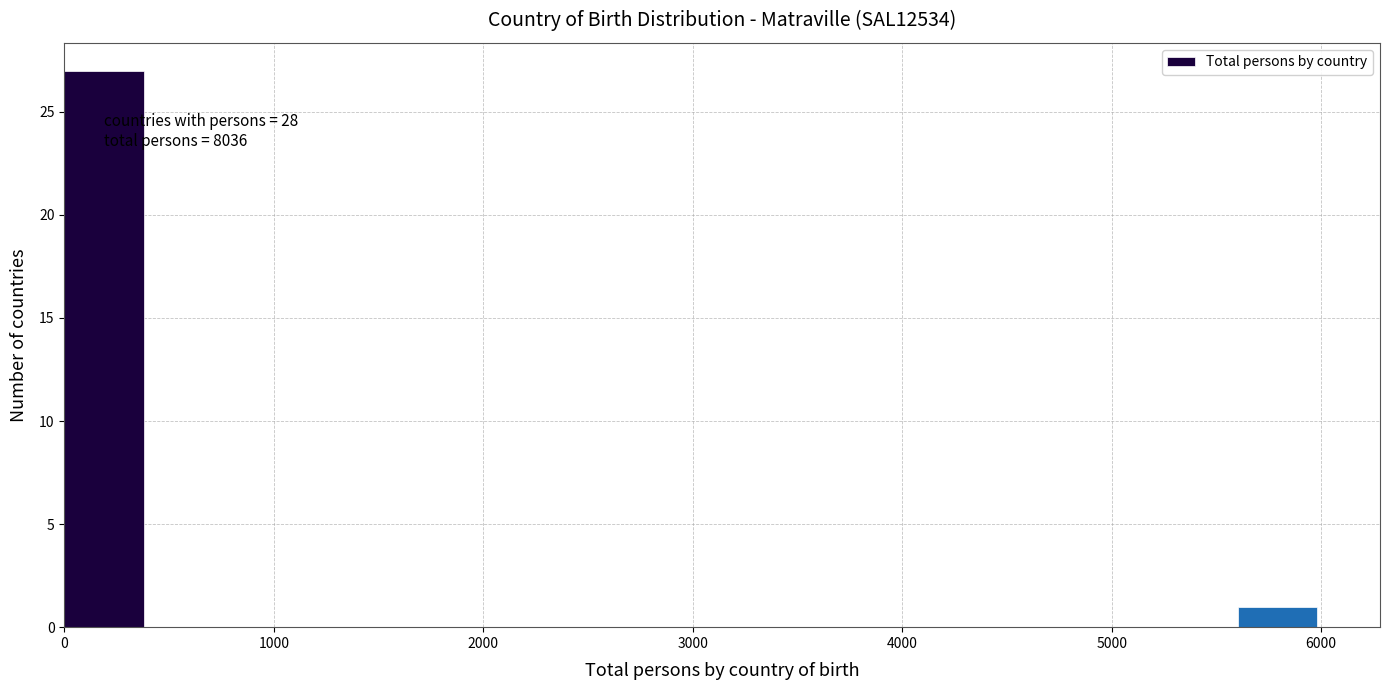

Over which range of the x-axis is the bar tallest?

0 to 400